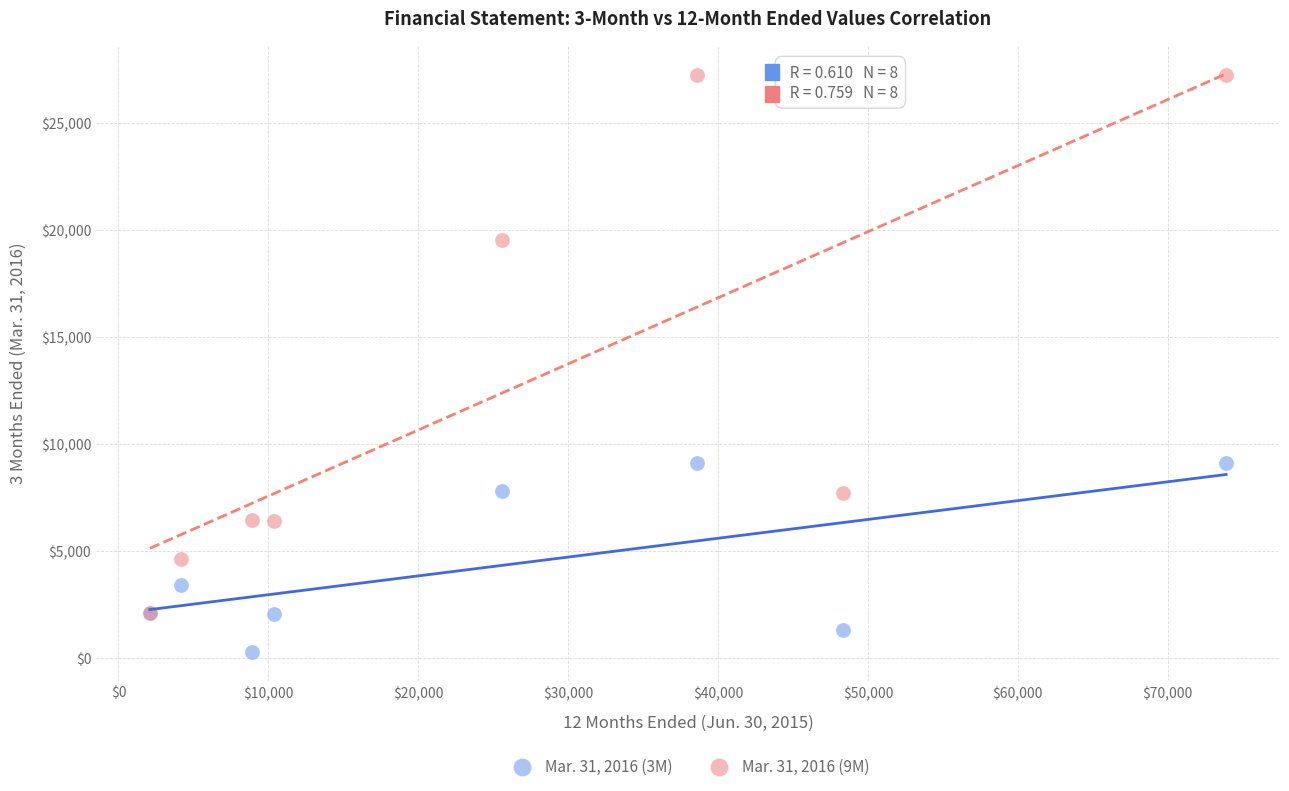

What are all the series names shown in the legend?

Mar. 31, 2016 (3M), Mar. 31, 2016 (9M)